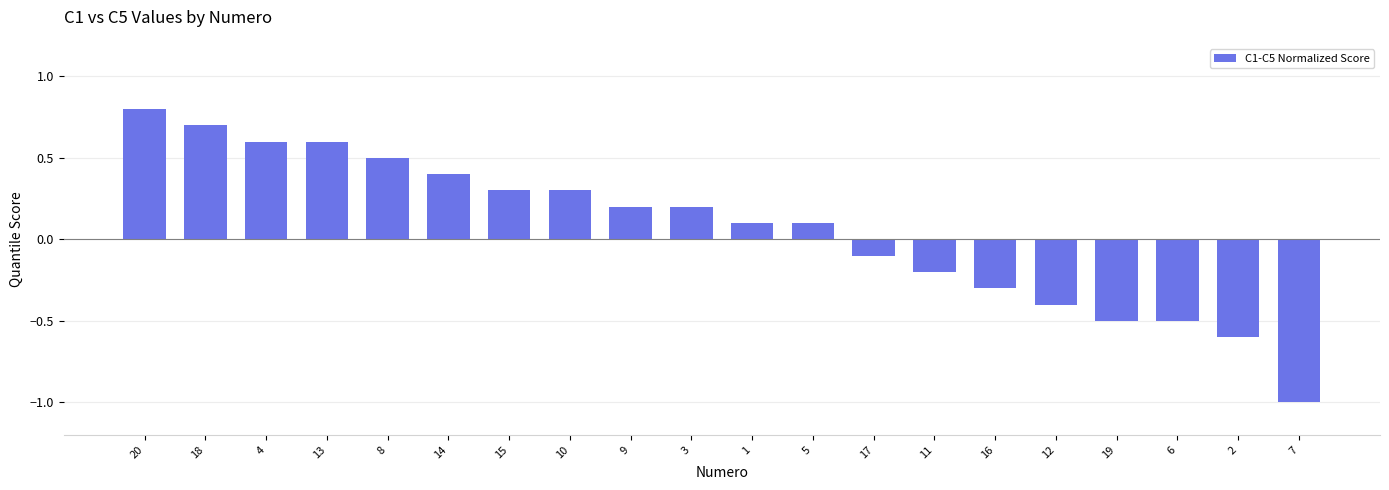

Count the number of values greater than 0.

12